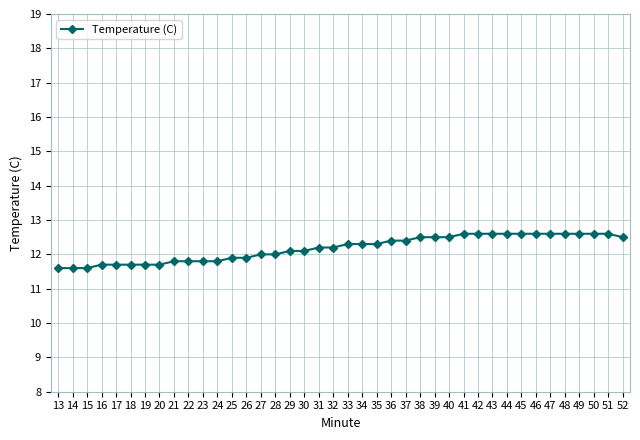

Between 19 and 44, which is larger?

44